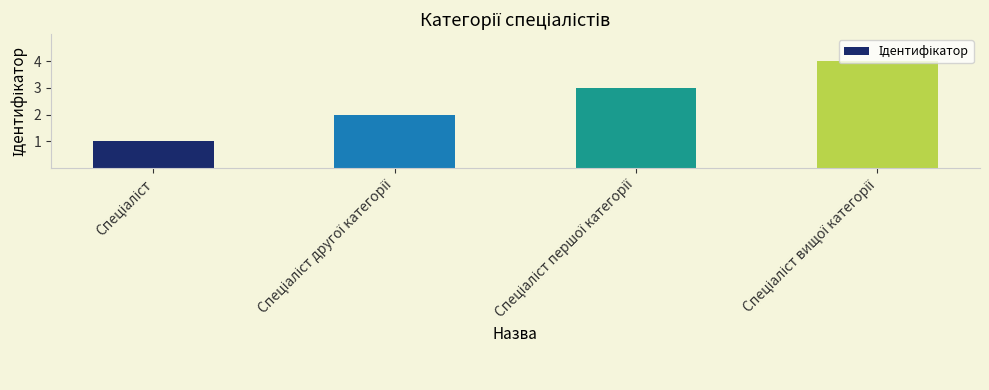

What is the maximum value shown in the chart?

4